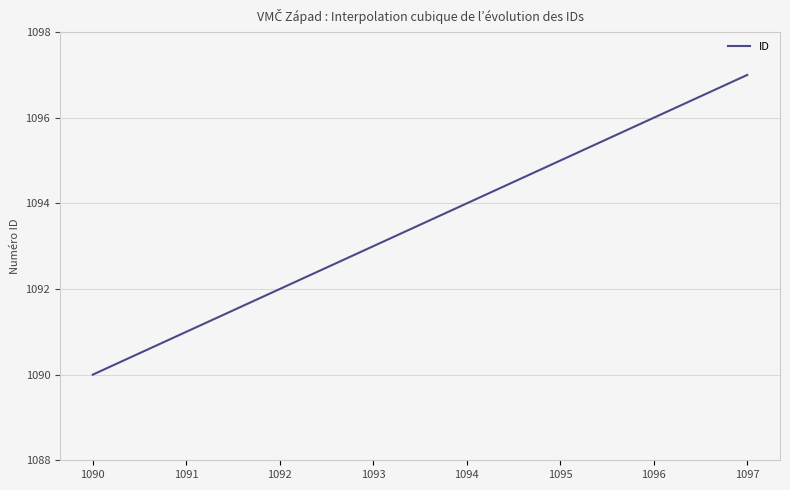

What is the difference between the maximum and minimum values?

7.0